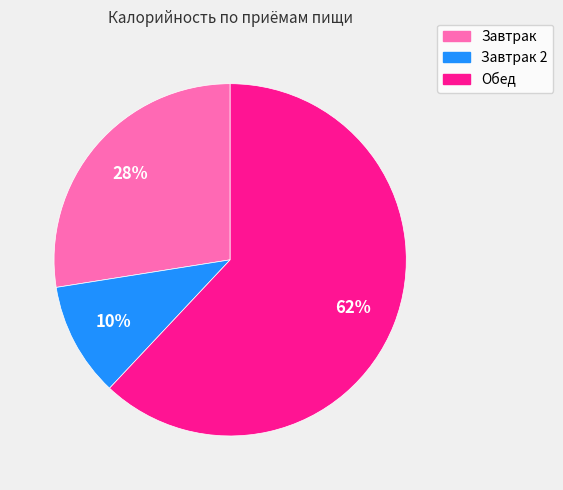

To the nearest percent, what is the difference between the largest and smallest slice percentages?

52%